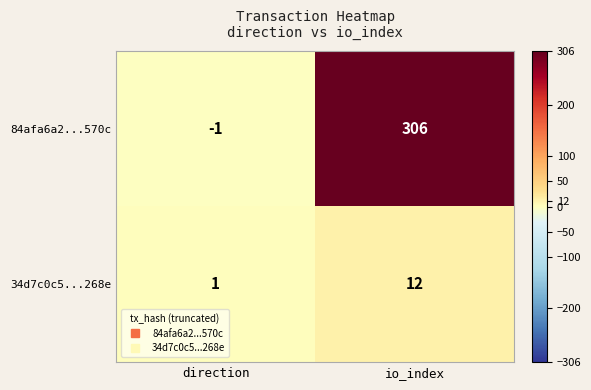

Which series has the largest total across all categories?

84afa6a2...570c